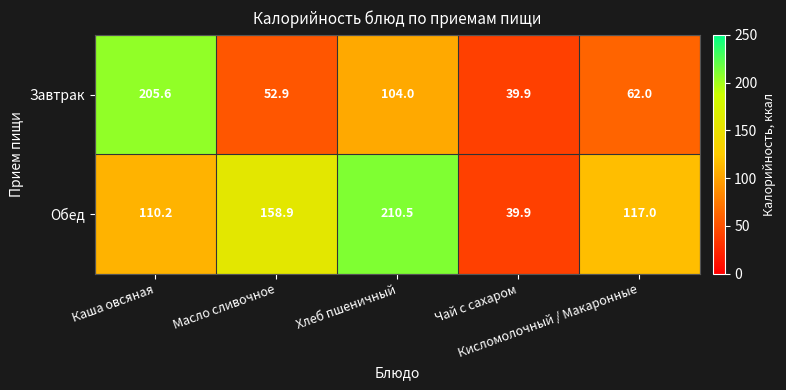

How many distinct data groups are displayed?

2